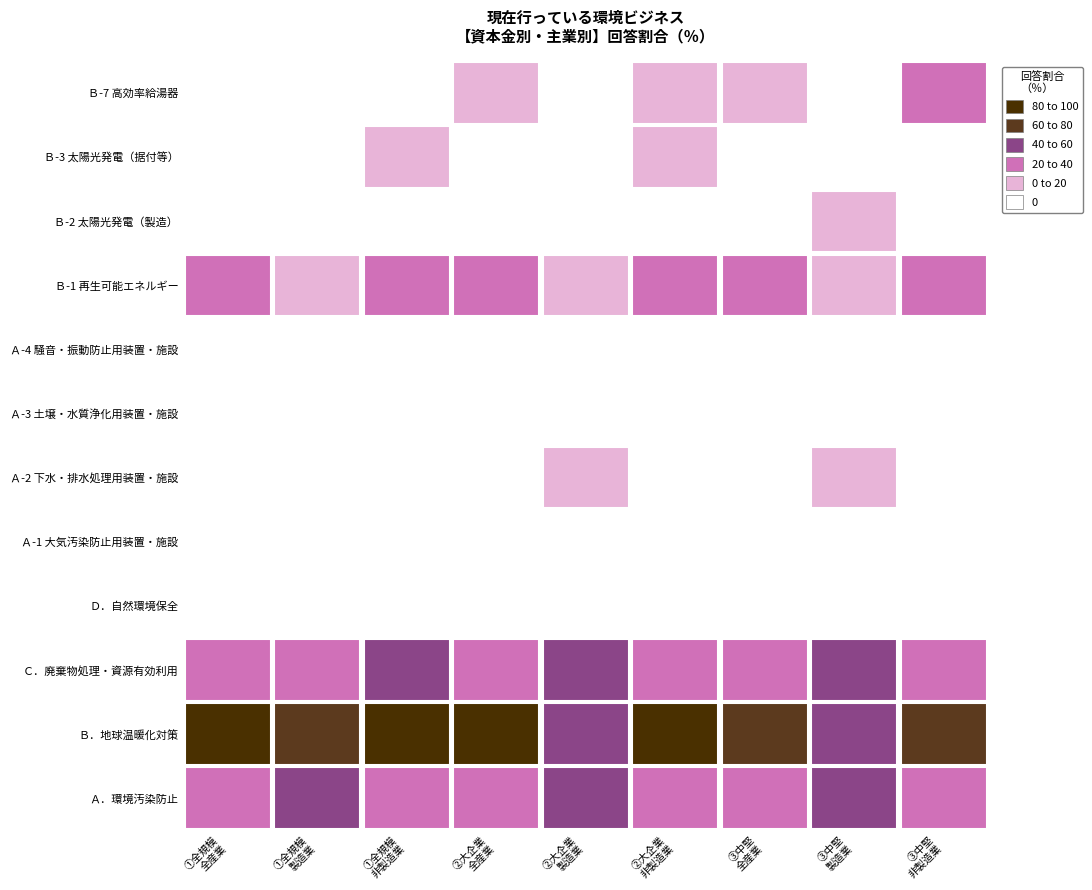

What is the spread (max minus min) of values at 製造業?

67.8